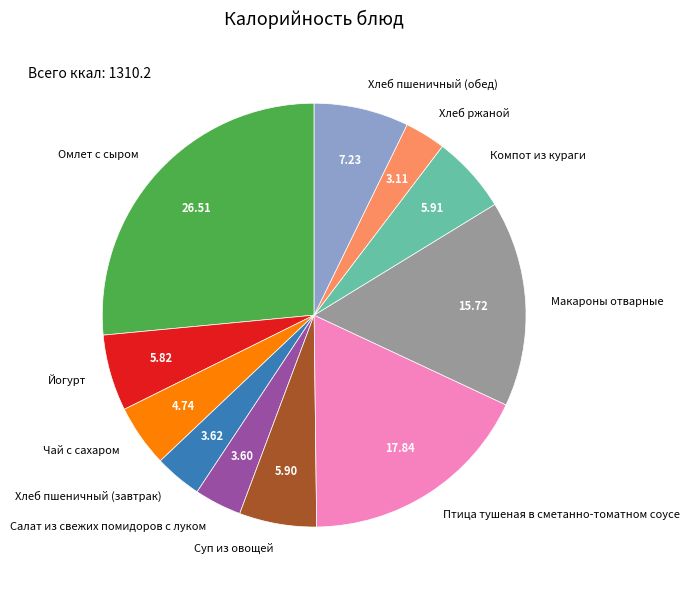

How many slices are in this pie chart?

11